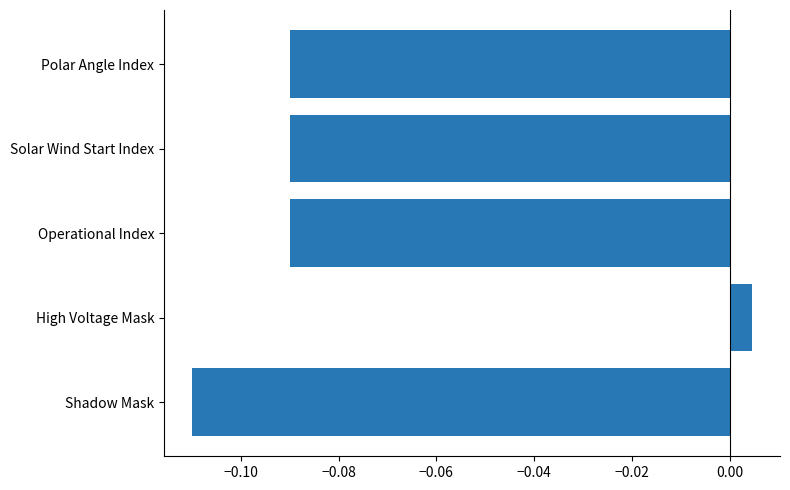

At which category does the chart reach its peak across all series?

High Voltage Mask